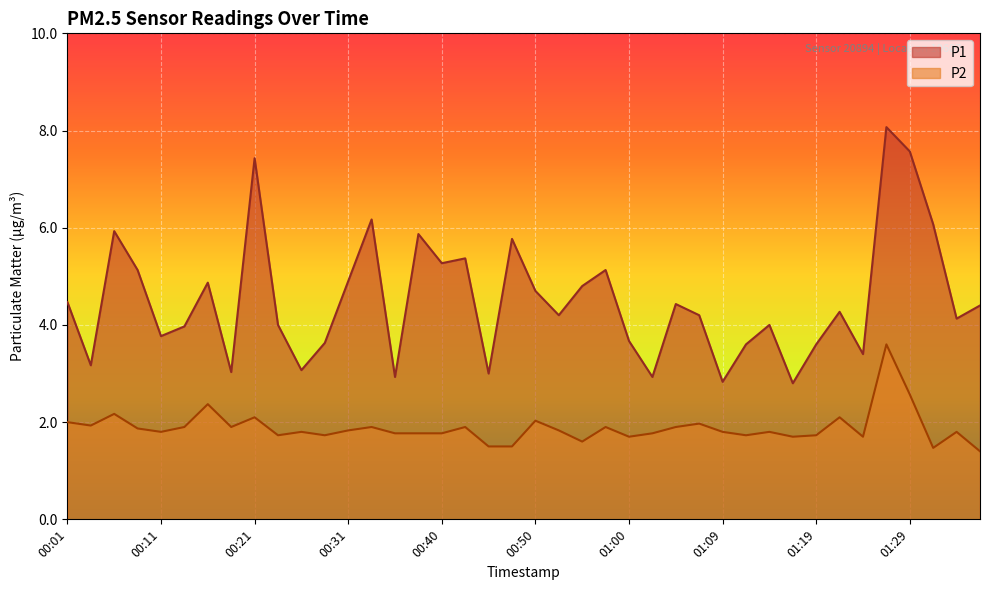

True or false: P1 and P2 cross at least once.

False